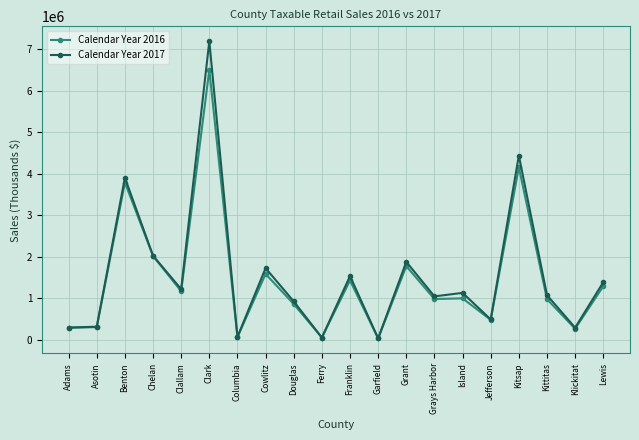

Rank the series by their maximum value, from lowest to highest.

Calendar Year 2016, Calendar Year 2017